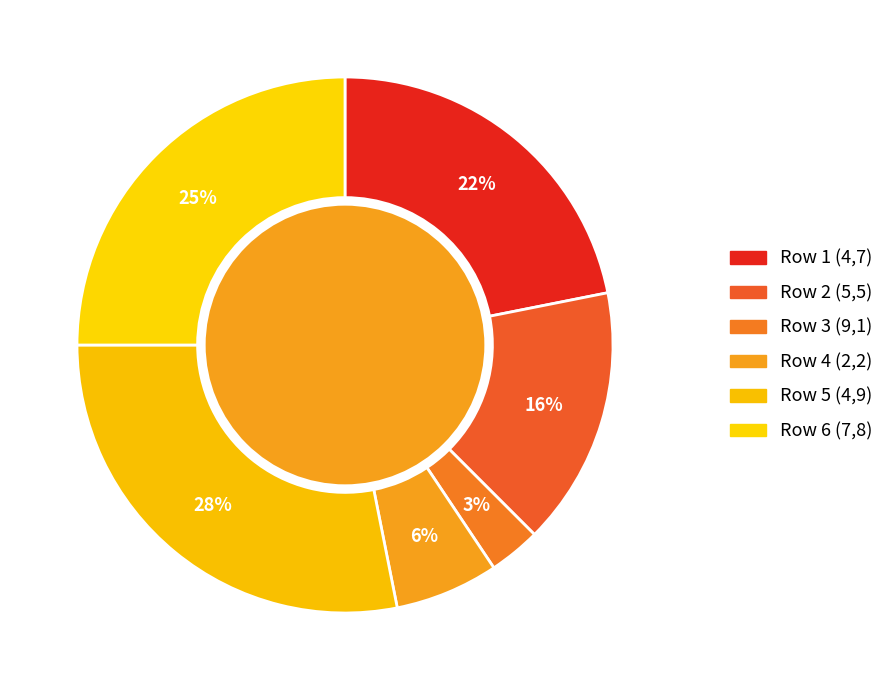

How many slices are in this pie chart?

6